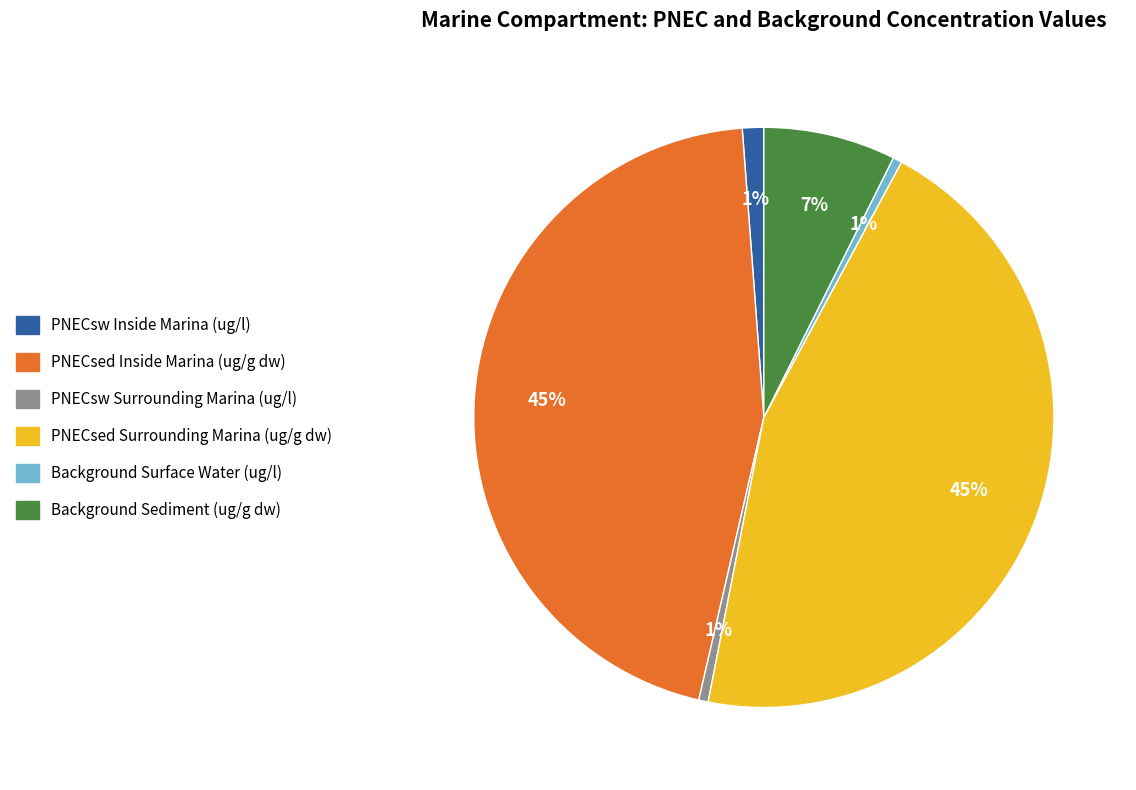

Do Background Sediment (ug/g dw) and PNECsw Surrounding Marina (ug/l) together represent more than half of the pie?

No